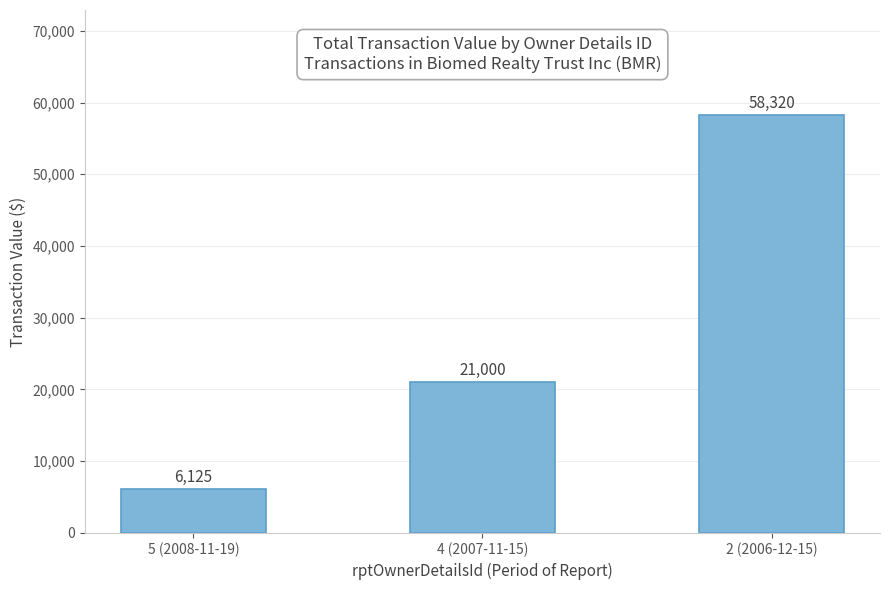

What is the value of the 1st bar from the left?

6125